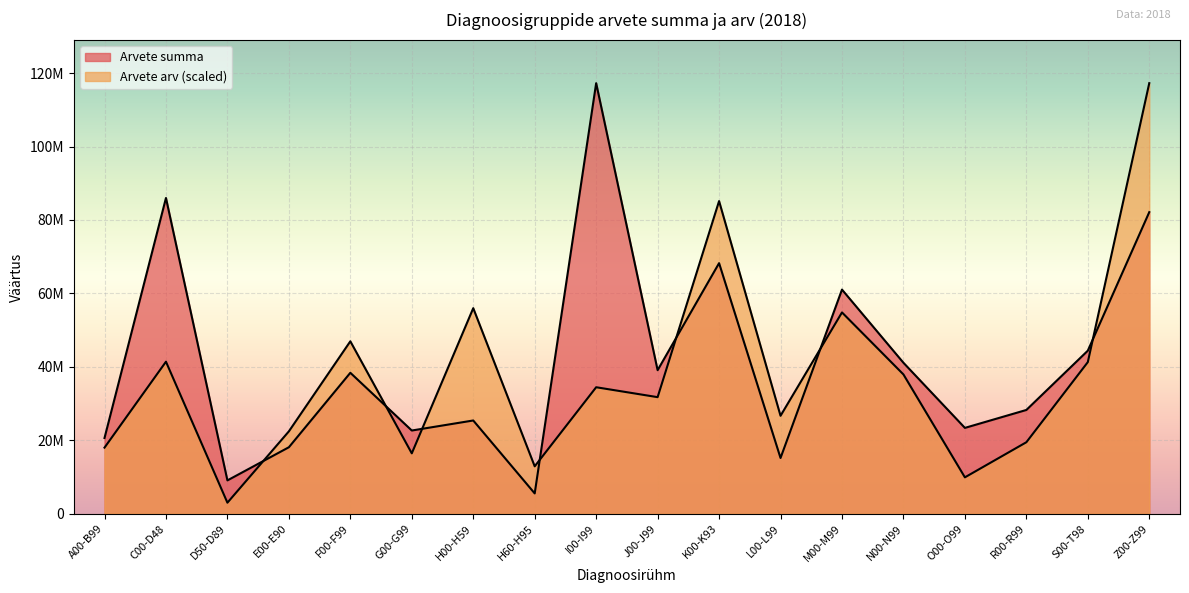

Which series ends up on top after the final intersection of Arvete summa and Arvete arv?

Arvete arv